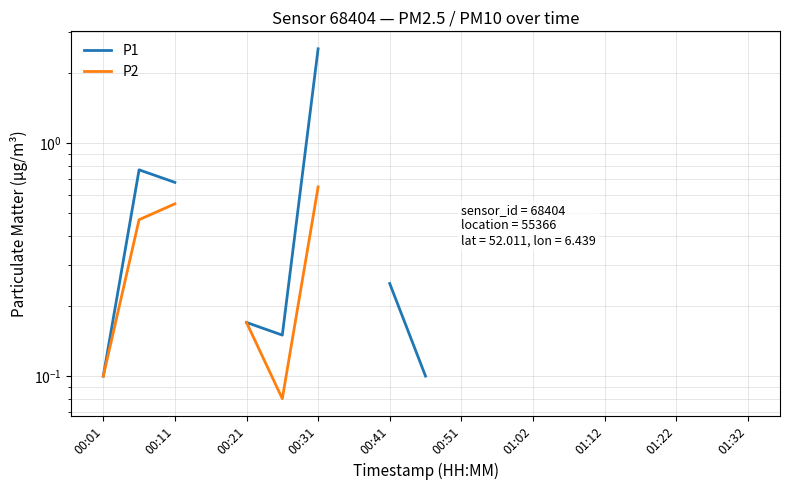

True or false: P2 and P1 intersect in this chart.

False